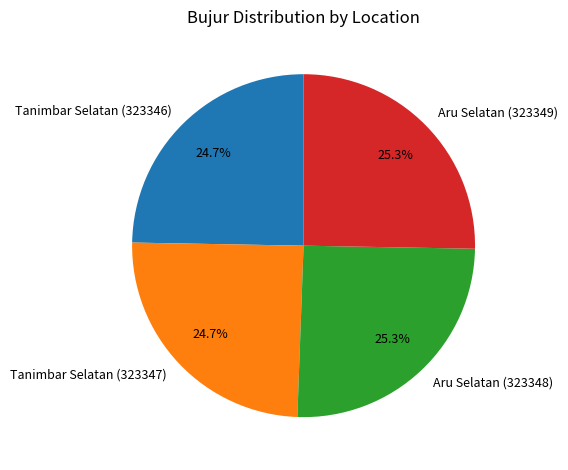

Approximately how many times larger is the value at Aru Selatan (323349) compared to Tanimbar Selatan (323347)?

1.0